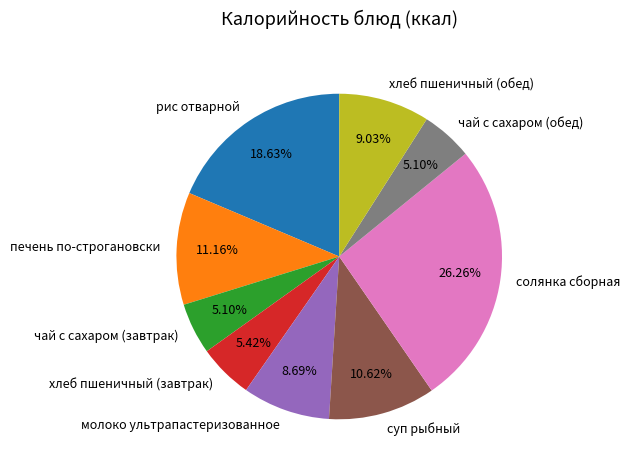

Is it true that рис отварной is 19% of the pie?

True